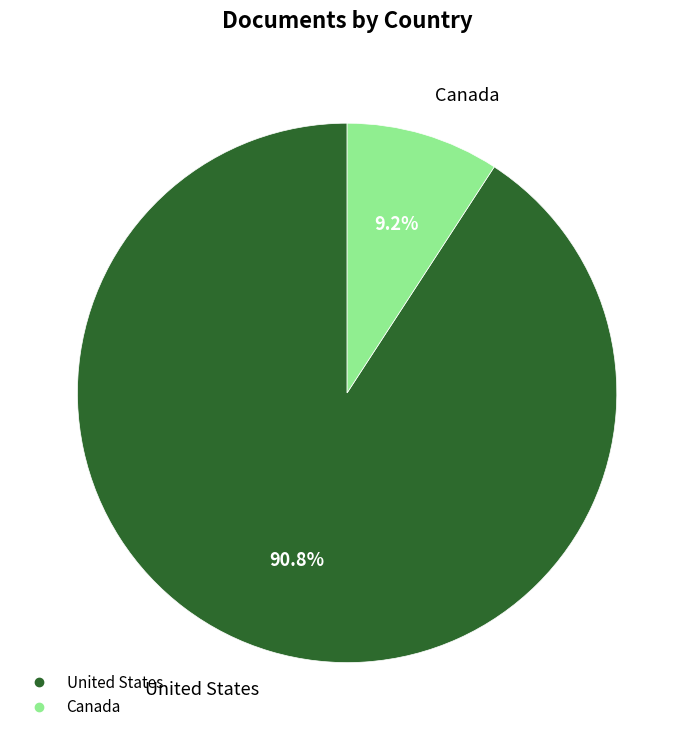

Is the sum of United States and Canada greater than half?

Yes